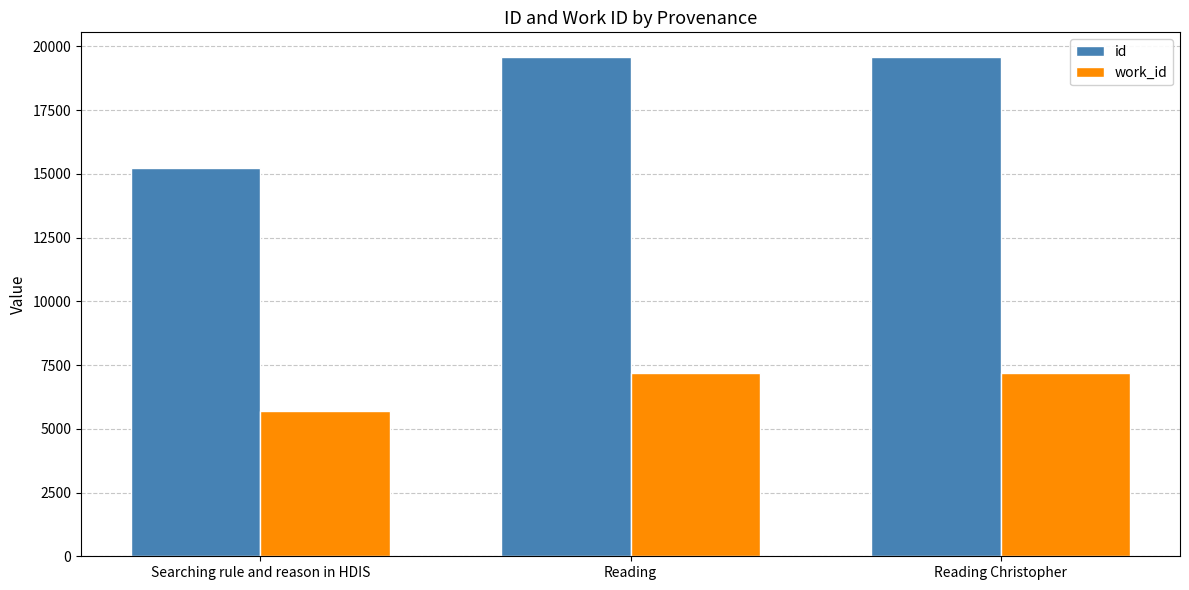

What is the minimum value shown in the chart?

5710